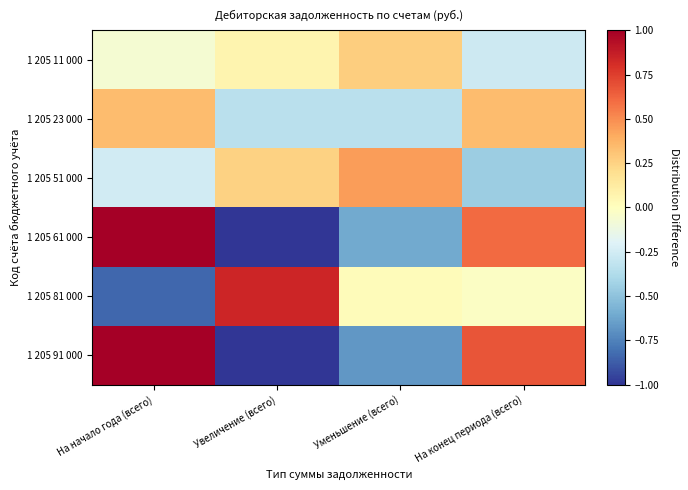

At how many categories does at least one series exceed 0?

4